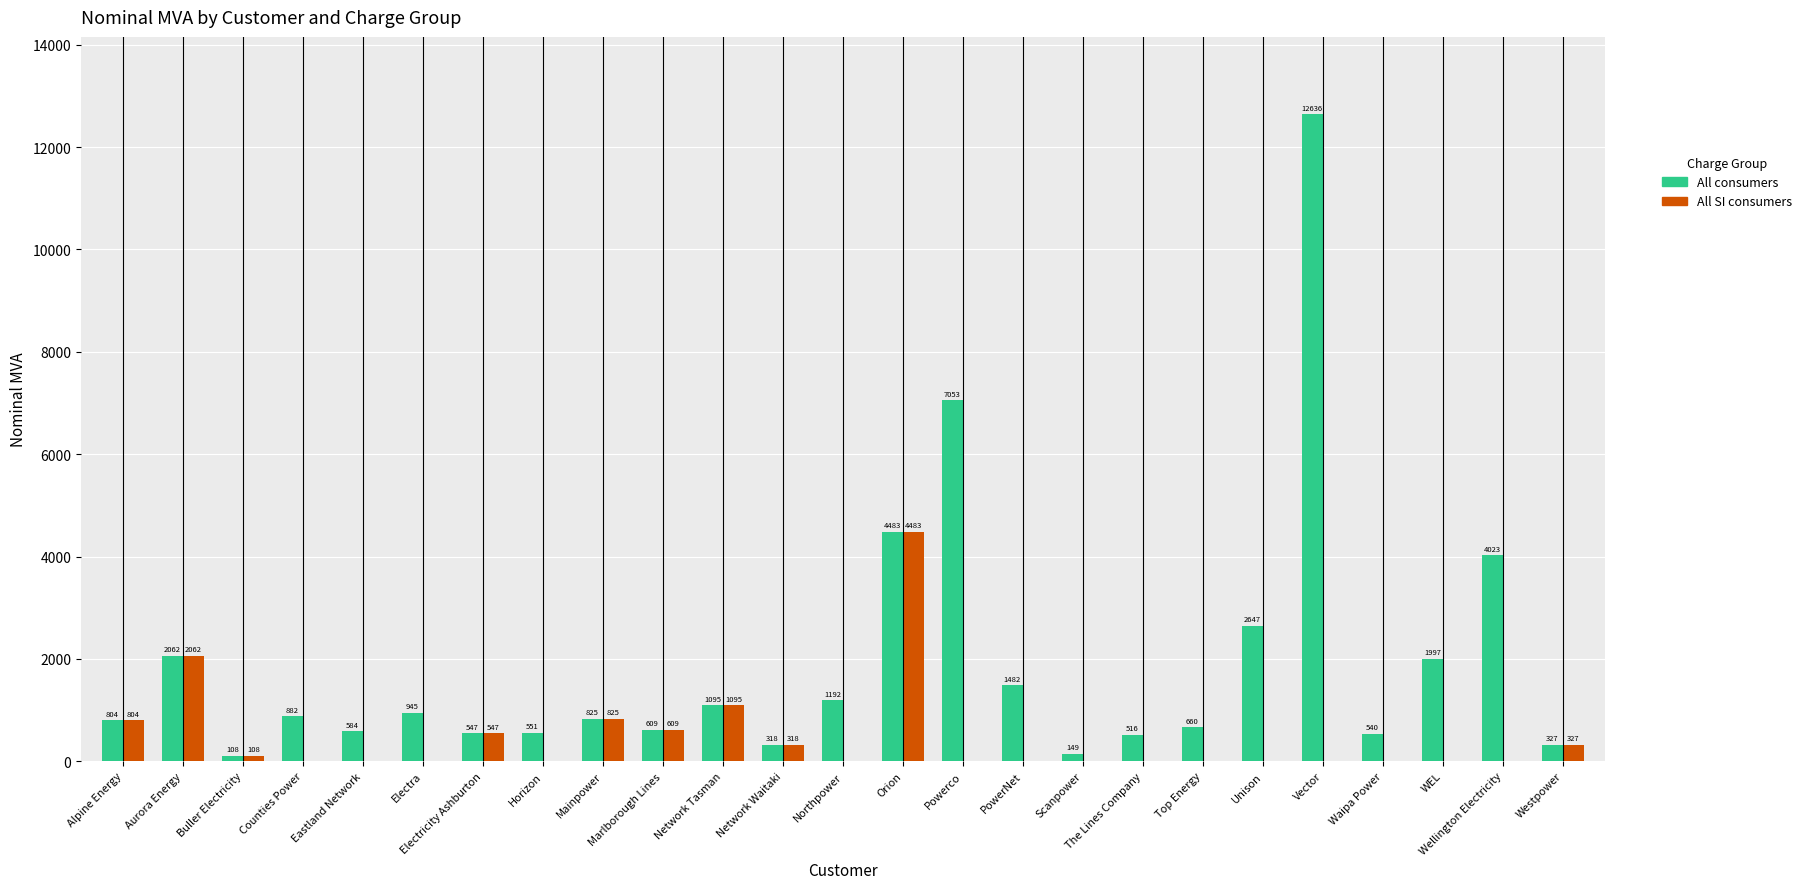

At which label is All consumers closest to 6371?

Powerco